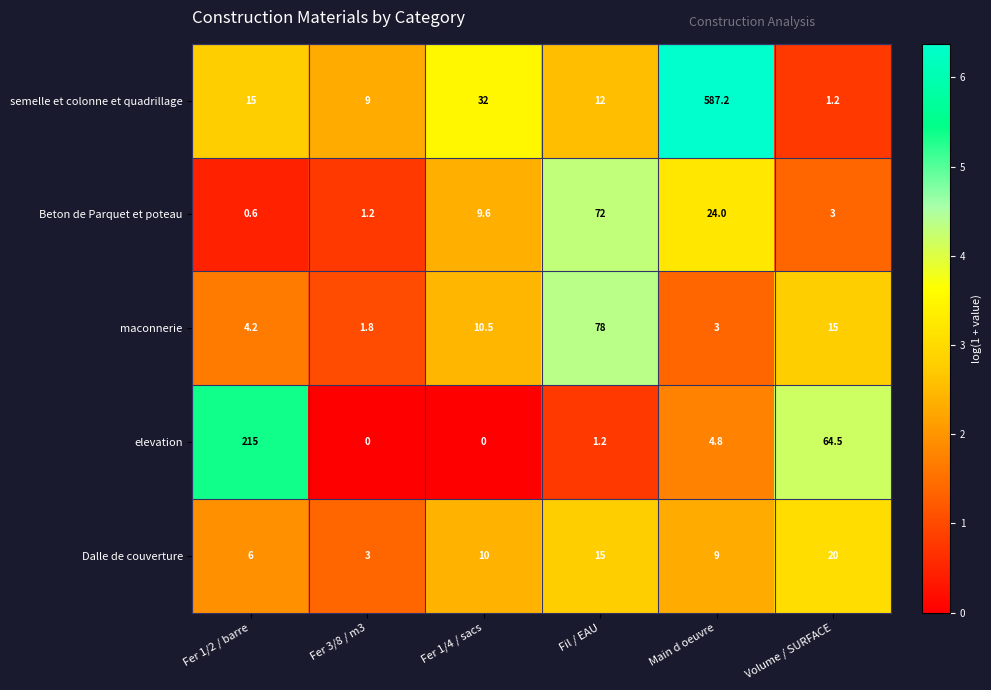

What is the greatest value displayed?

587.2